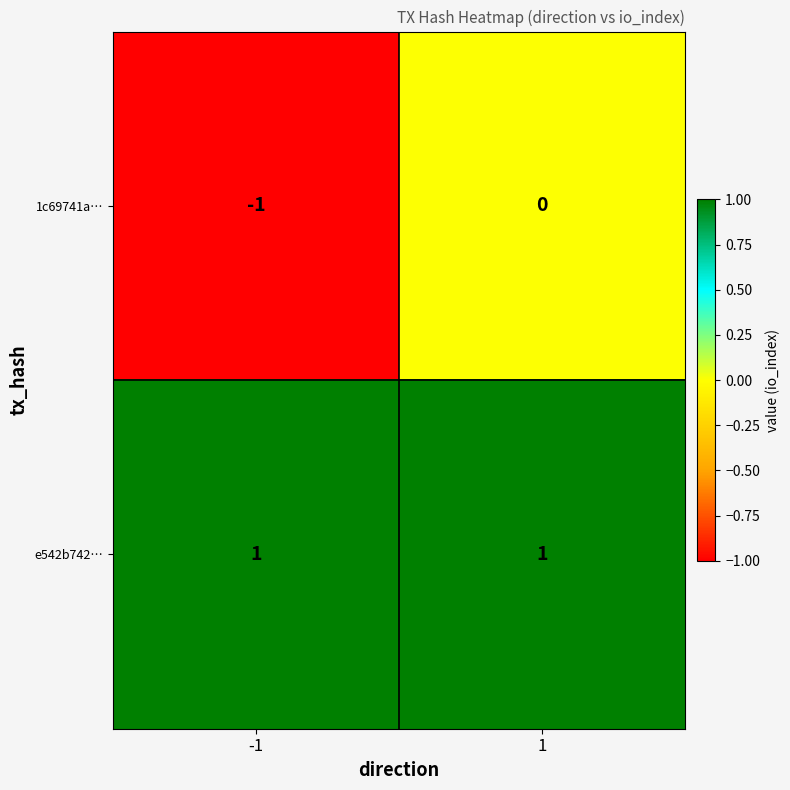

Which series changed the most between -1 and 1?

1c69741a…